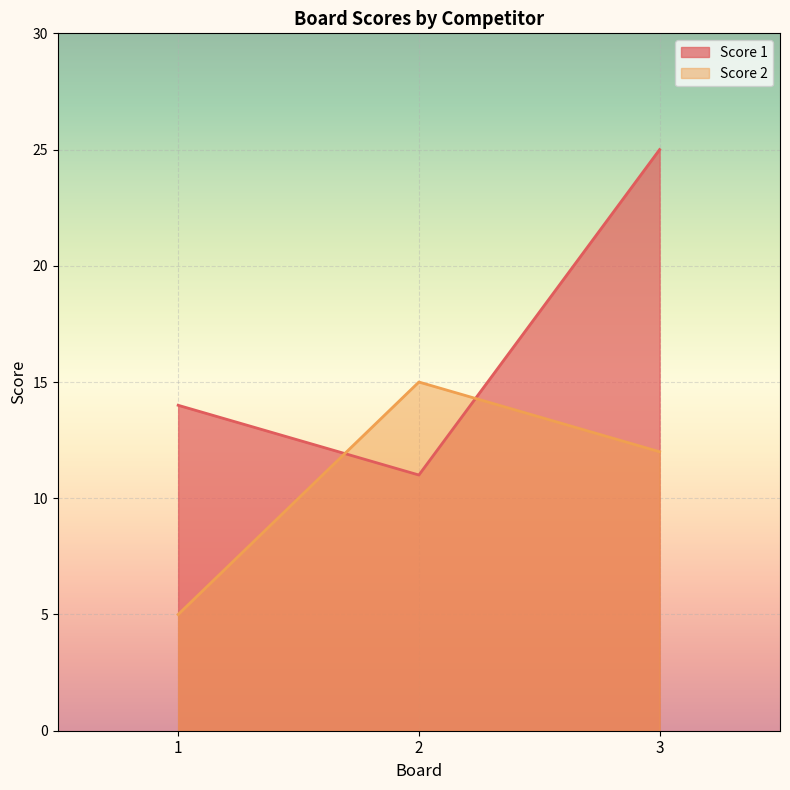

What is the value of the Score 2 point at the 3rd from the left?

12